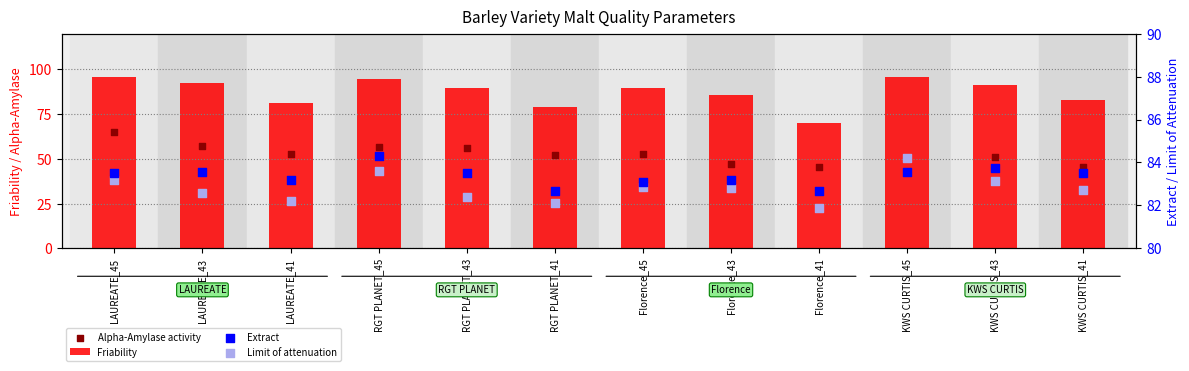

At which category is the sum across all series the highest?

LAUREATE_45